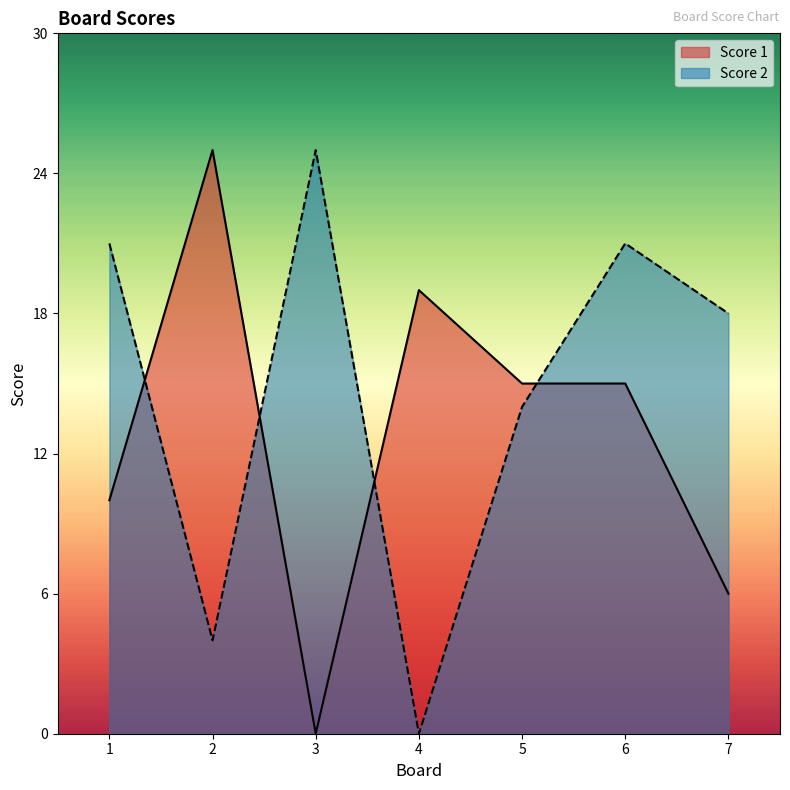

In Score 2, how many points are lower than both neighbors (excluding endpoints)?

2